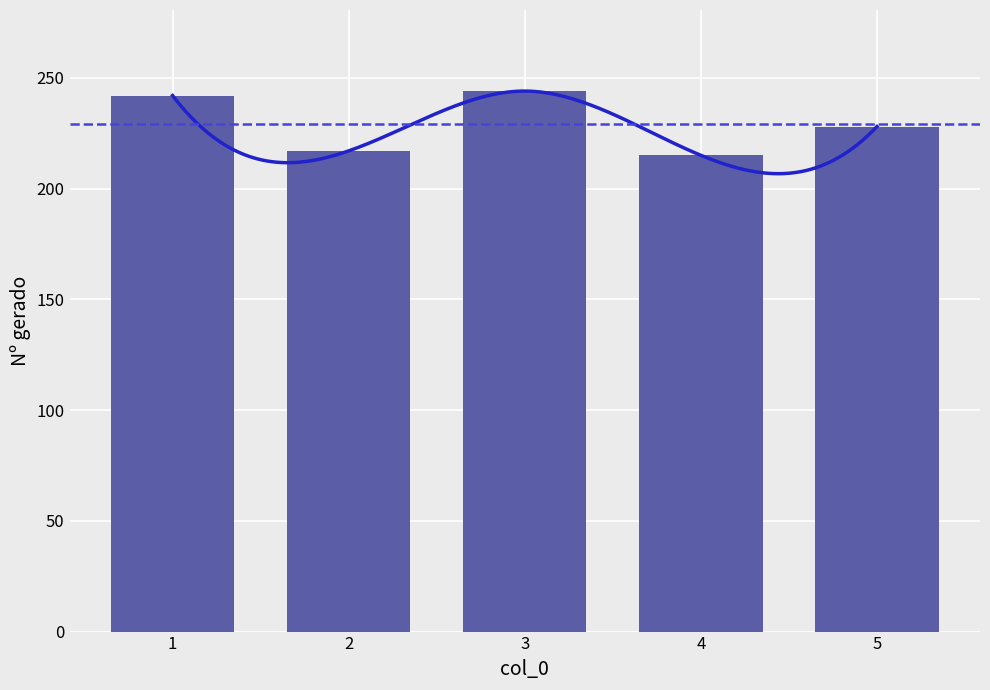

What is the value of the 3rd bar from the left?

244